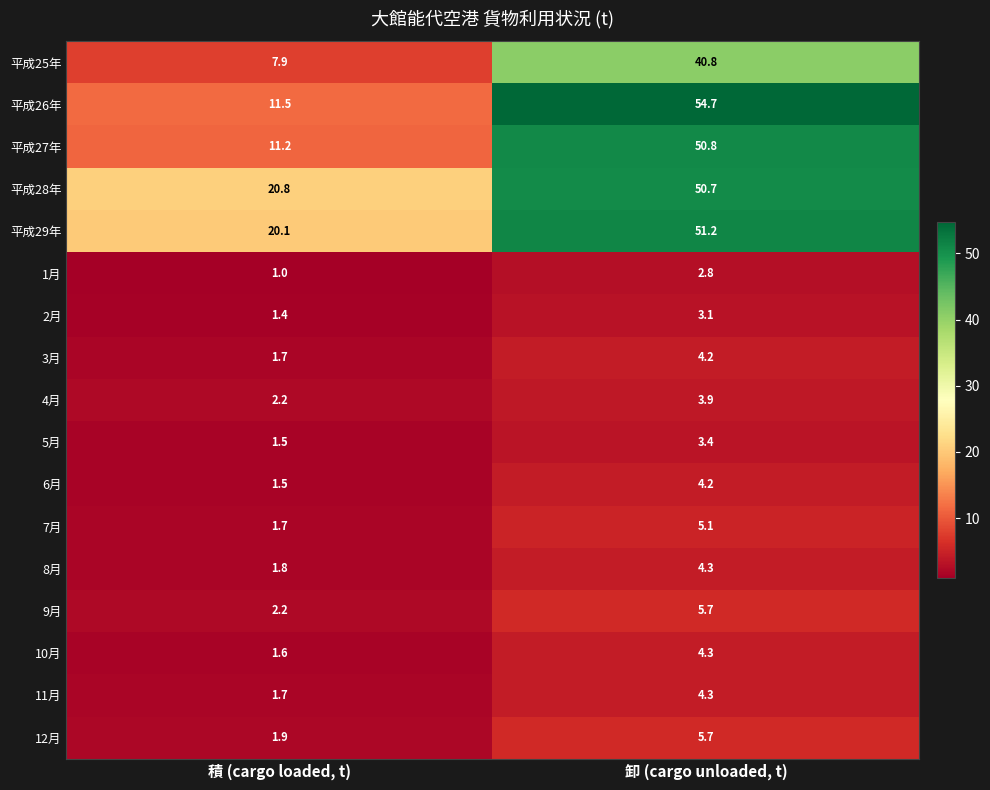

Is it true that 6月 equals 2.6 at 積 (cargo loaded, t)?

False